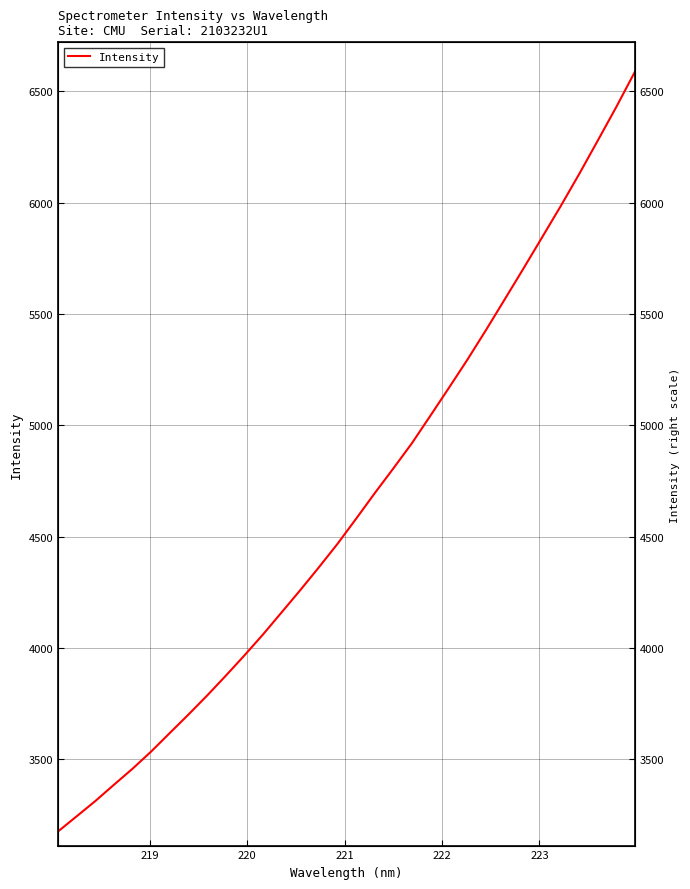

Reading right to left, extract all data points from this chart.

6589.0	6431.0	6279.4	6129.2	5984.1	5844.0	5704.1	5566.5	5429.6	5296.5	5168.9	5043.2	4918.8	4805.3	4694.0	4579.3	4466.6	4361.1	4258.6	4159.0	4059.6	3965.3	3874.1	3785.3	3700.1	3617.3	3534.1	3456.8	3384.6	3311.4	3242.9	3174.8